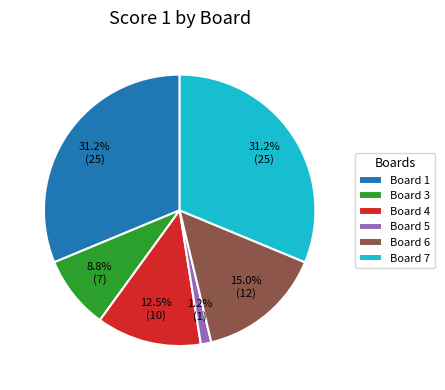

Does any single category account for the majority?

No